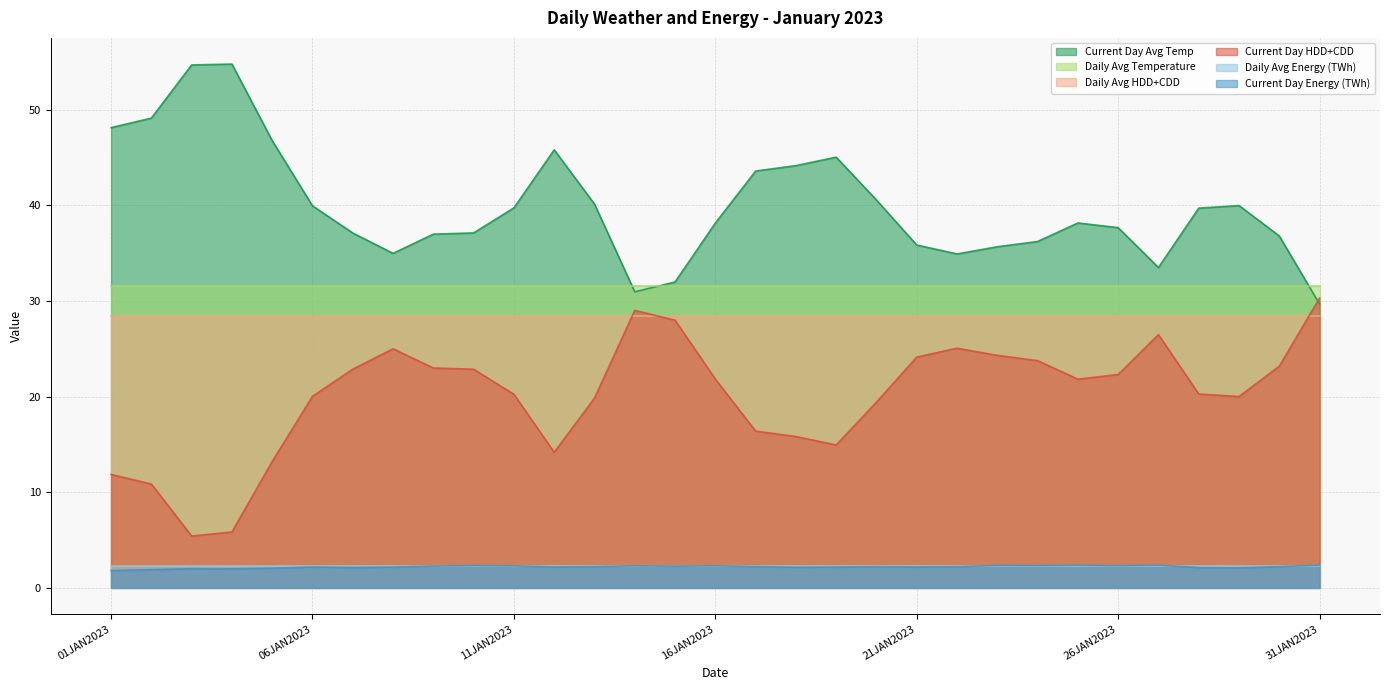

How many interior local peaks does the Current Day Avg Temp series have?

5